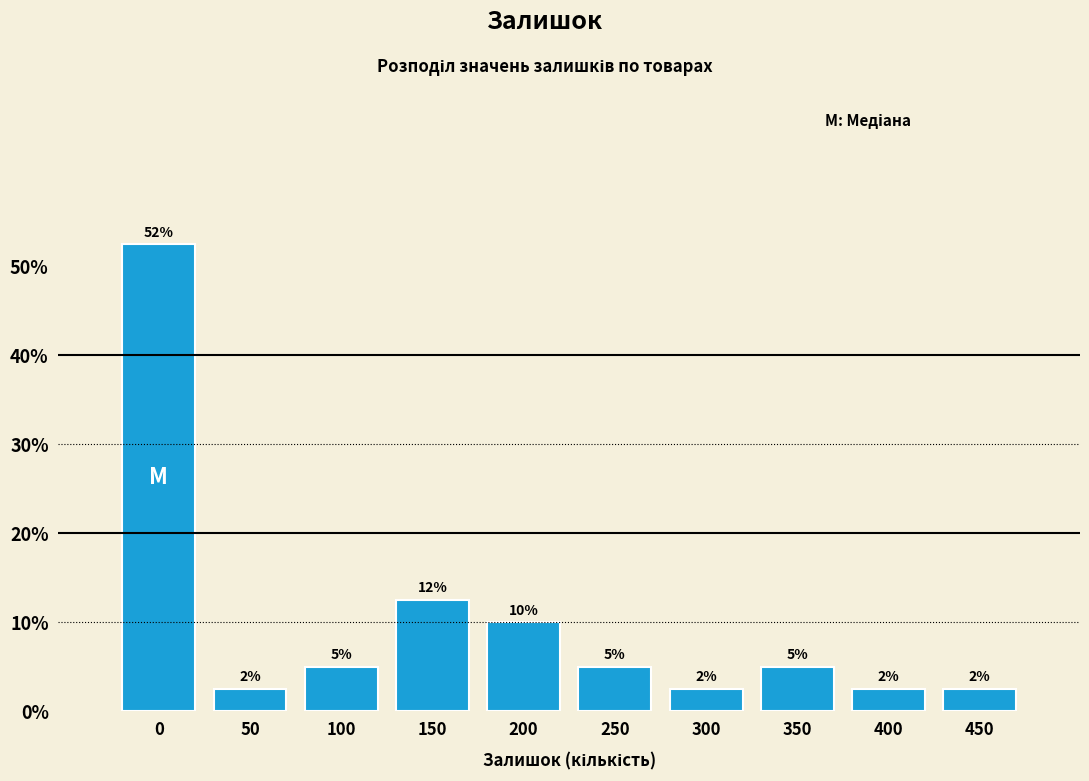

How many bars are there in total?

10